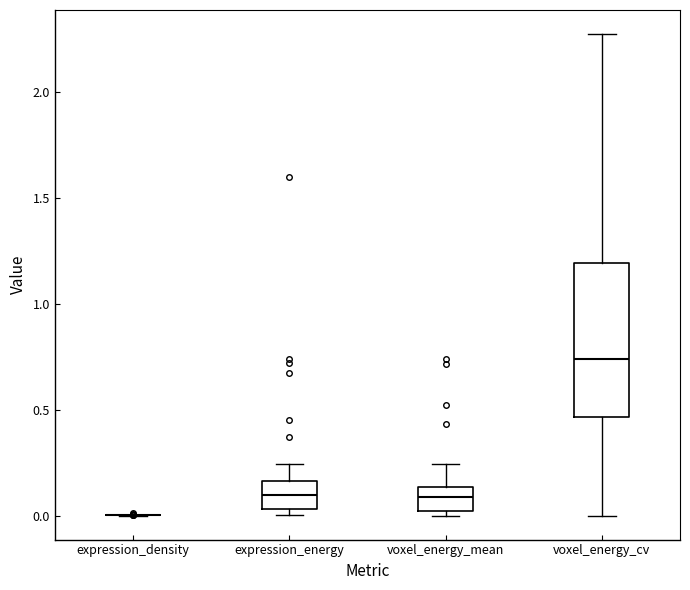

Reading left to right, transcribe this box plot: for each box, give where its median line is, the range the box spans, and where its two whiskers end, as read against the y-axis. The values are not printed on the chart, so give them approximately, as read against the axis.

expression_density: box collapsed to a line at 0.00, whiskers 0.00 to 0.00
expression_energy: median 0.10, box 0.05 to 0.15, whiskers 0.00 to 0.25
voxel_energy_mean: median 0.10, box 0.00 to 0.15, whiskers 0.00 (just below the box's lower edge) to 0.25
voxel_energy_cv: median 0.75, box 0.45 to 1.20, whiskers 0.00 to 2.25